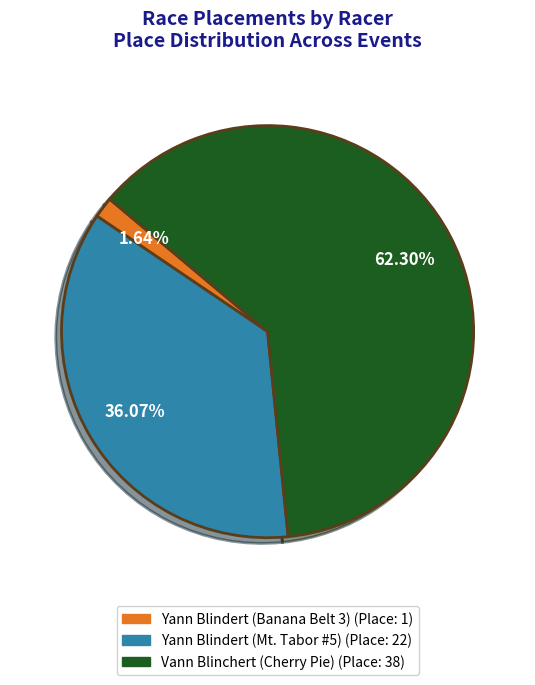

How many slices are in this pie chart?

3